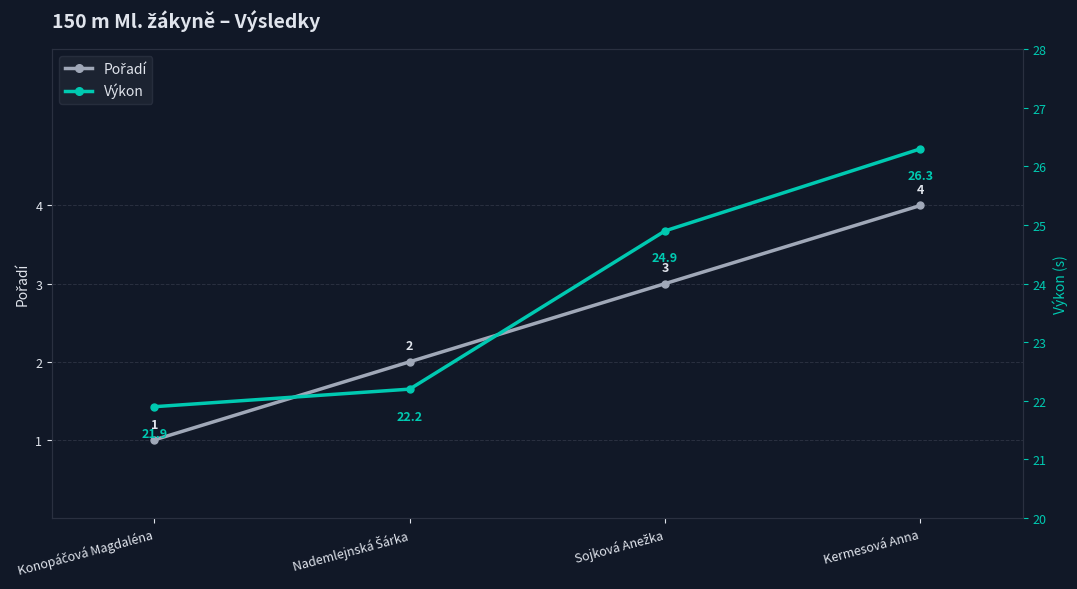

Reading right to left, what are all the values shown in this chart?

Pořadí: Kermesová Anna=4.0	Sojková Anežka=3.0	Nademlejnská Šárka=2.0	Konopáčová Magdaléna=1.0
Výkon: Kermesová Anna=26.3	Sojková Anežka=24.9	Nademlejnská Šárka=22.2	Konopáčová Magdaléna=21.9